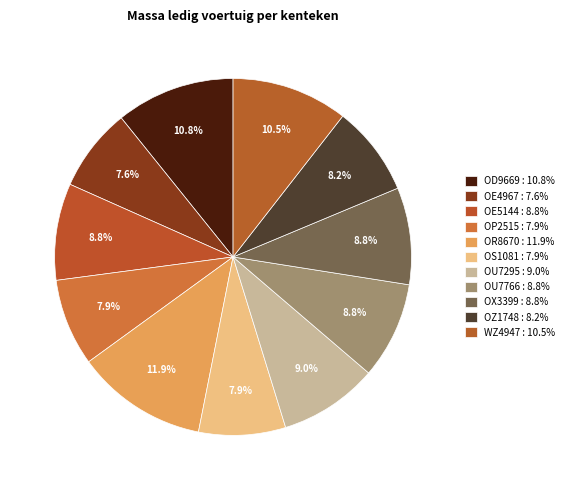

What is the largest slice in the pie chart?

OR8670